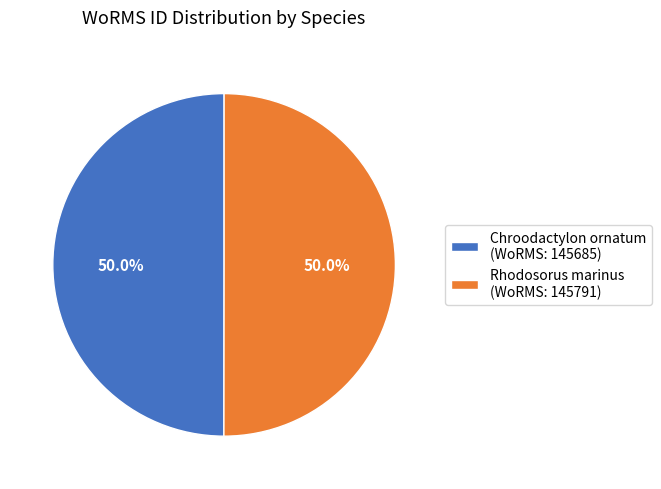

Do Chroodactylon ornatum and Rhodosorus marinus together represent more than half of the pie?

Yes